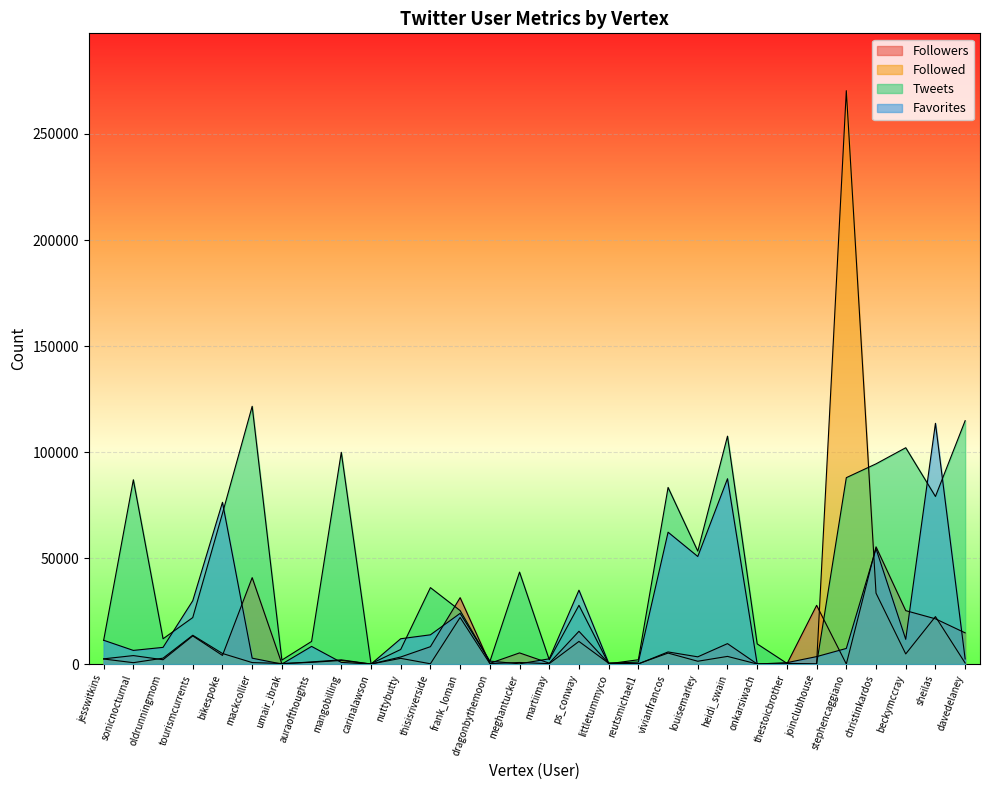

Is it true that Followers equals 5 at thestoicbrother?

False